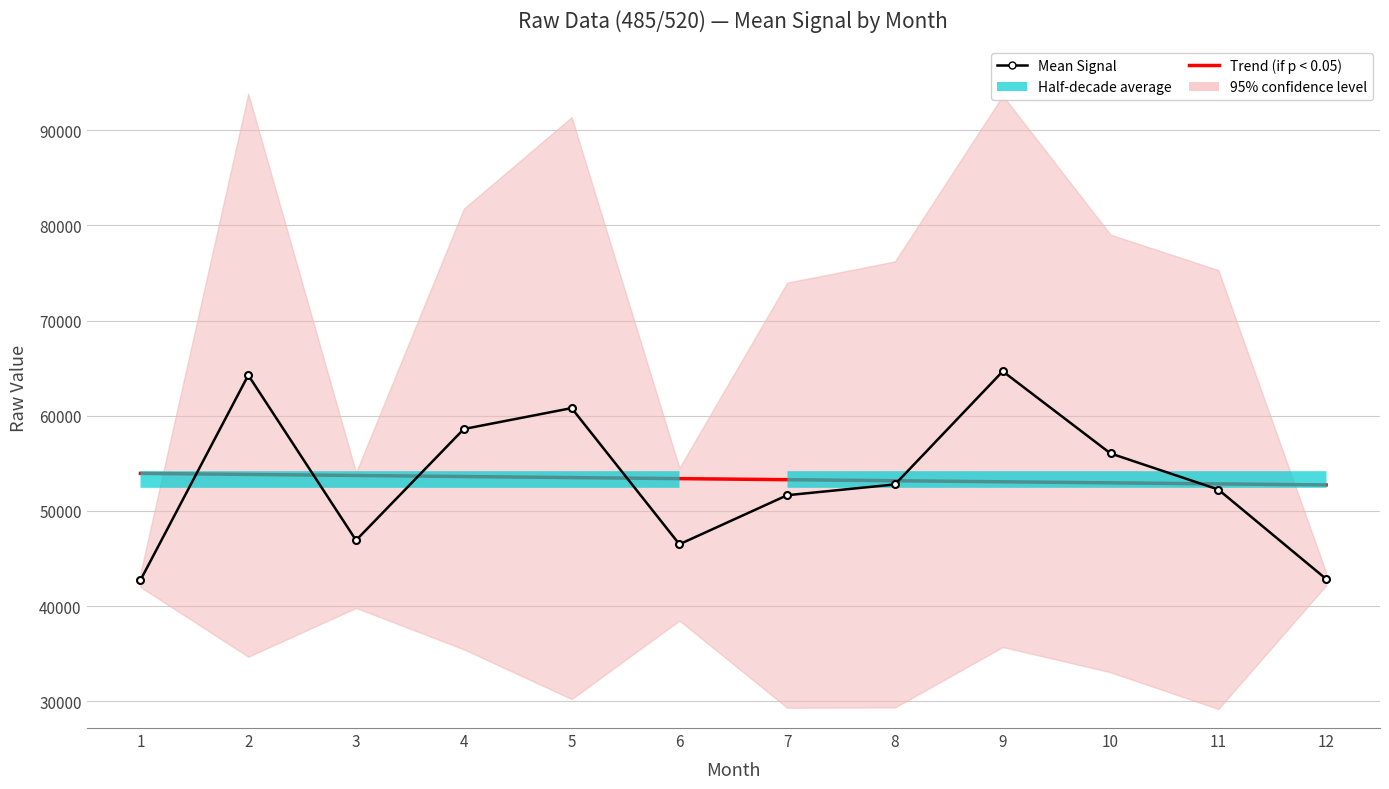

At how many categories does at least one series exceed 59710?

3